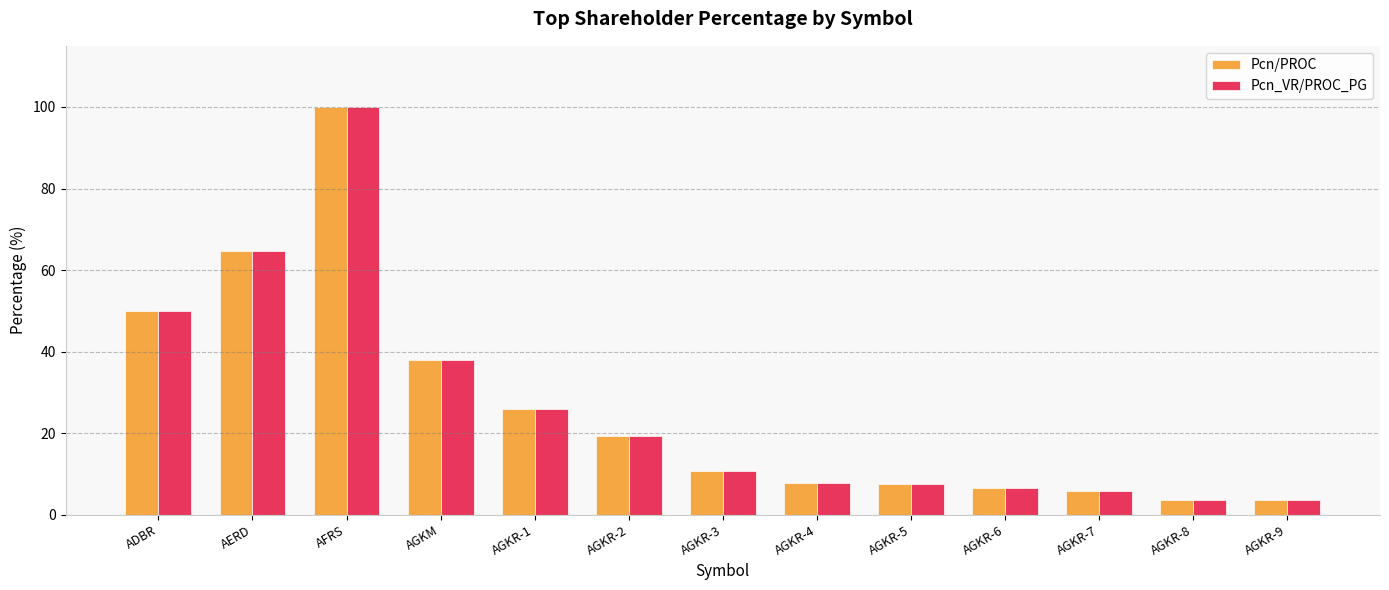

At which label does Pcn_VR/PROC_PG reach its peak?

AFRS